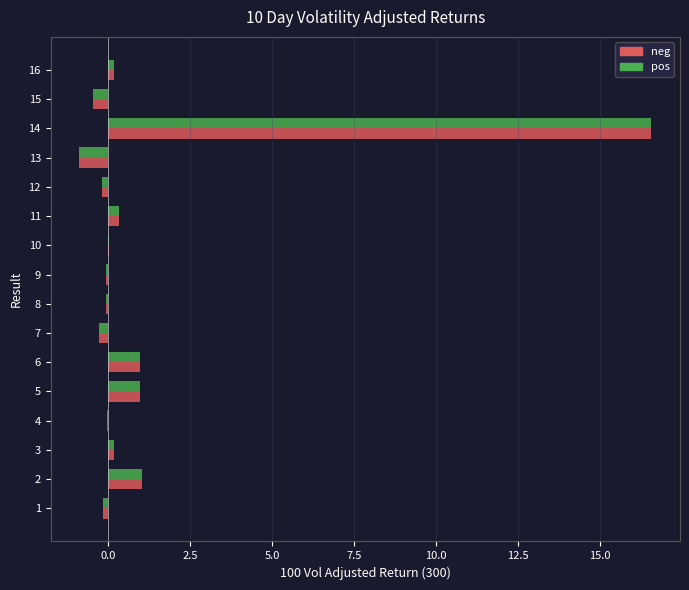

At which category is the sum across all series the highest?

14